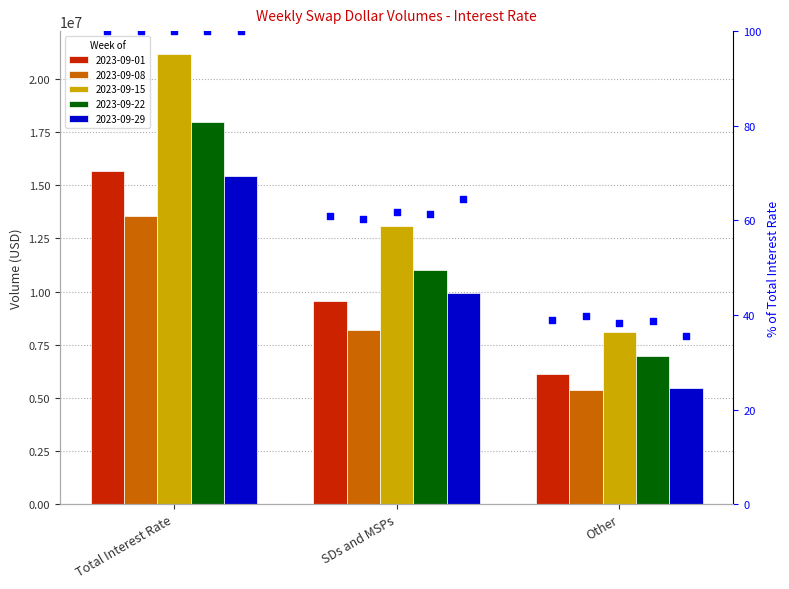

Is the value of % 2023-09-08 at Other greater than the value of % 2023-09-15 at Other?

Yes